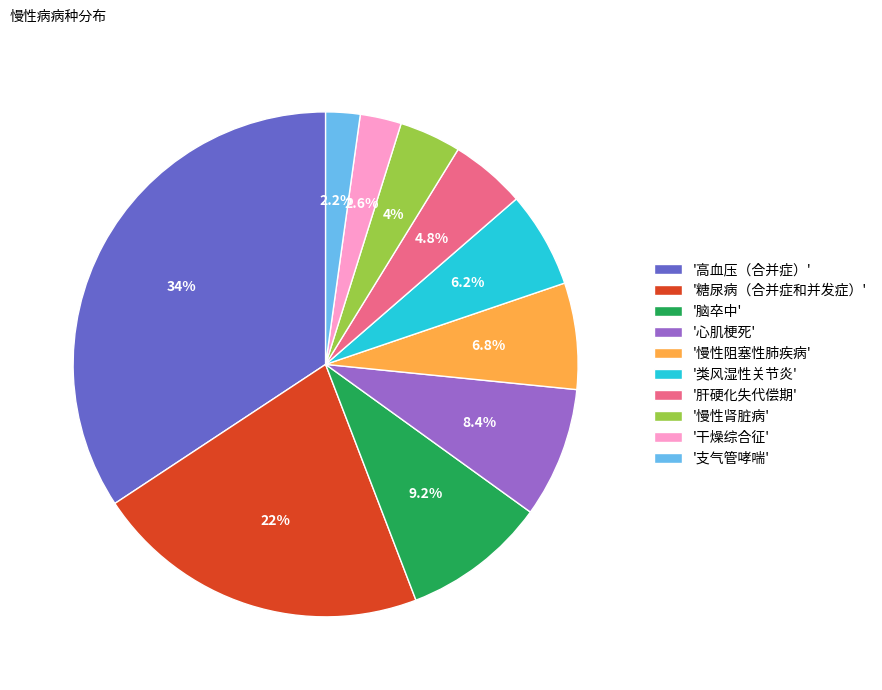

What percentage is NOT represented by '高血压（合并症）'?

65.7%